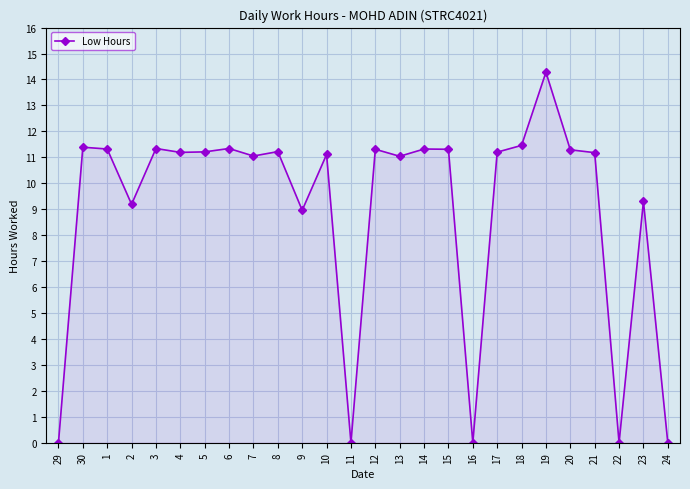

At which label does the data first exceed 11?

30